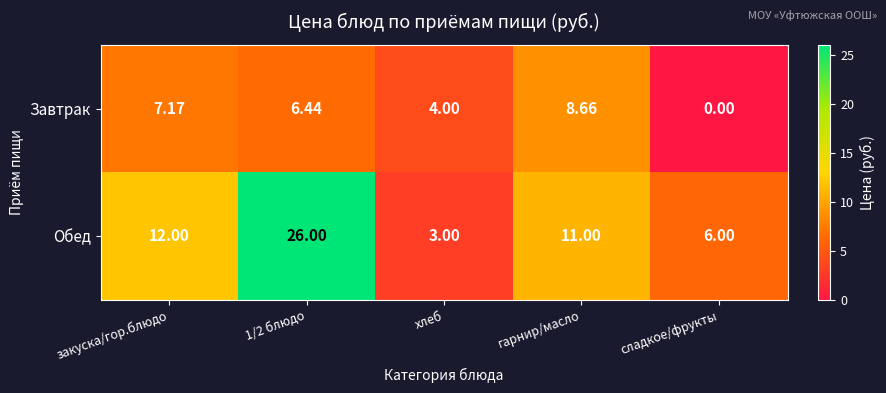

Where is Обед nearest to the value 14?

закуска/гор.блюдо